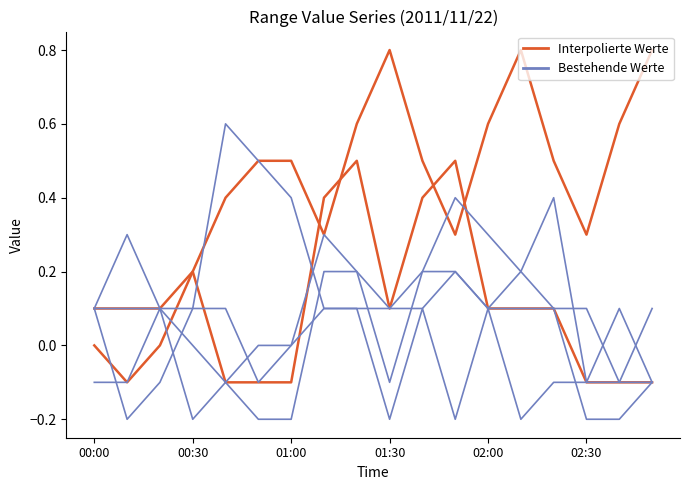

Is it true that Bestehende Werte (2.815) equals 0.1 at 00:30?

False